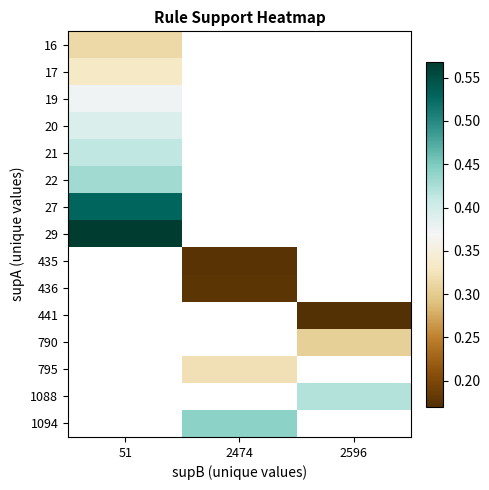

Which has a higher value, 2474 or 51?

51